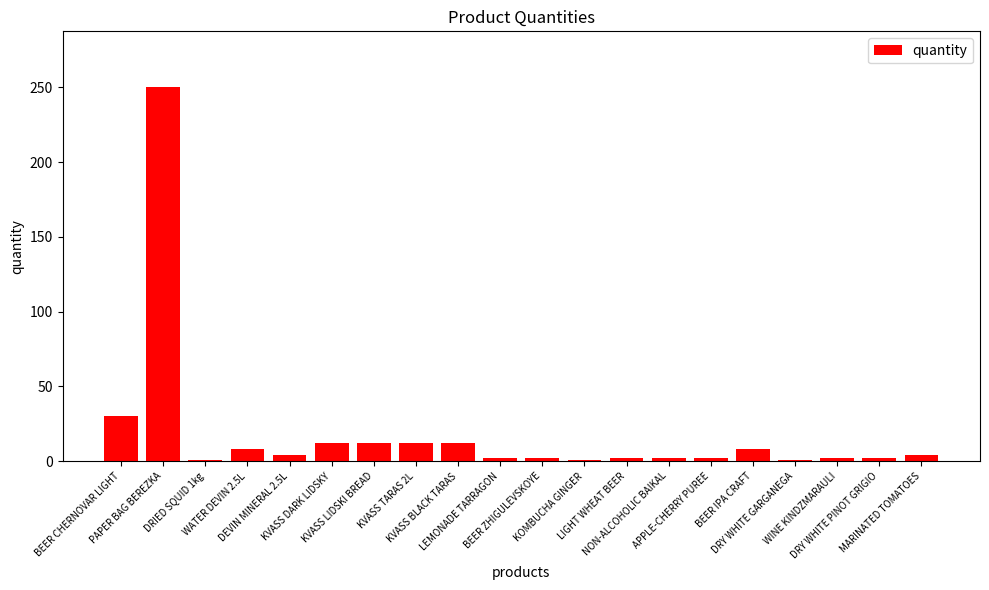

Are the bars horizontal?

No